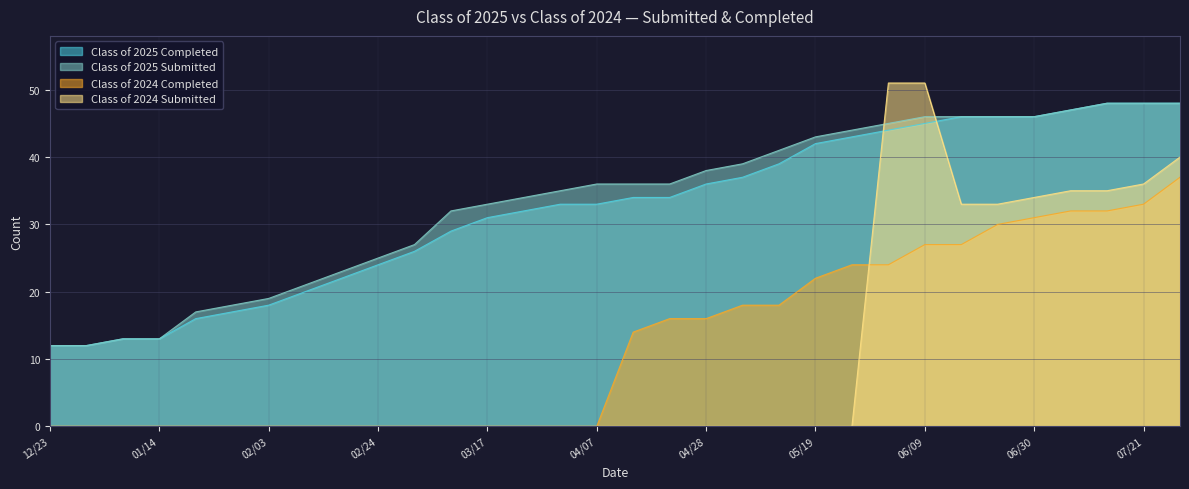

Reading left to right, transcribe all the data shown in this chart.

Class of 2025 Completed: 12/23=12	12/30=12	01/06=13	01/14=13	01/20=16	01/27=17	02/03=18	02/10=20	02/18=22	02/24=24	03/03=26	03/10=29	03/17=31	03/24=32	03/31=33	04/07=33	04/14=34	04/21=34	04/28=36	05/06=37	05/12=39	05/19=42	05/26=43	06/02=44	06/09=45	06/16=46	06/21=46	06/30=46	07/07=47	07/14=48	07/21=48	07/28=48
Class of 2025 Submitted: 12/23=12	12/30=12	01/06=13	01/14=13	01/20=17	01/27=18	02/03=19	02/10=21	02/18=23	02/24=25	03/03=27	03/10=32	03/17=33	03/24=34	03/31=35	04/07=36	04/14=36	04/21=36	04/28=38	05/06=39	05/12=41	05/19=43	05/26=44	06/02=45	06/09=46	06/16=46	06/21=46	06/30=46	07/07=47	07/14=48	07/21=48	07/28=48
Class of 2024 Completed: 12/23=0	12/30=0	01/06=0	01/14=0	01/20=0	01/27=0	02/03=0	02/10=0	02/18=0	02/24=0	03/03=0	03/10=0	03/17=0	03/24=0	03/31=0	04/07=0	04/14=14	04/21=16	04/28=16	05/06=18	05/12=18	05/19=22	05/26=24	06/02=24	06/09=27	06/16=27	06/21=30	06/30=31	07/07=32	07/14=32	07/21=33	07/28=37
Class of 2024 Submitted: 12/23=0	12/30=0	01/06=0	01/14=0	01/20=0	01/27=0	02/03=0	02/10=0	02/18=0	02/24=0	03/03=0	03/10=0	03/17=0	03/24=0	03/31=0	04/07=0	04/14=0	04/21=0	04/28=0	05/06=0	05/12=0	05/19=0	05/26=0	06/02=51	06/09=51	06/16=33	06/21=33	06/30=34	07/07=35	07/14=35	07/21=36	07/28=40